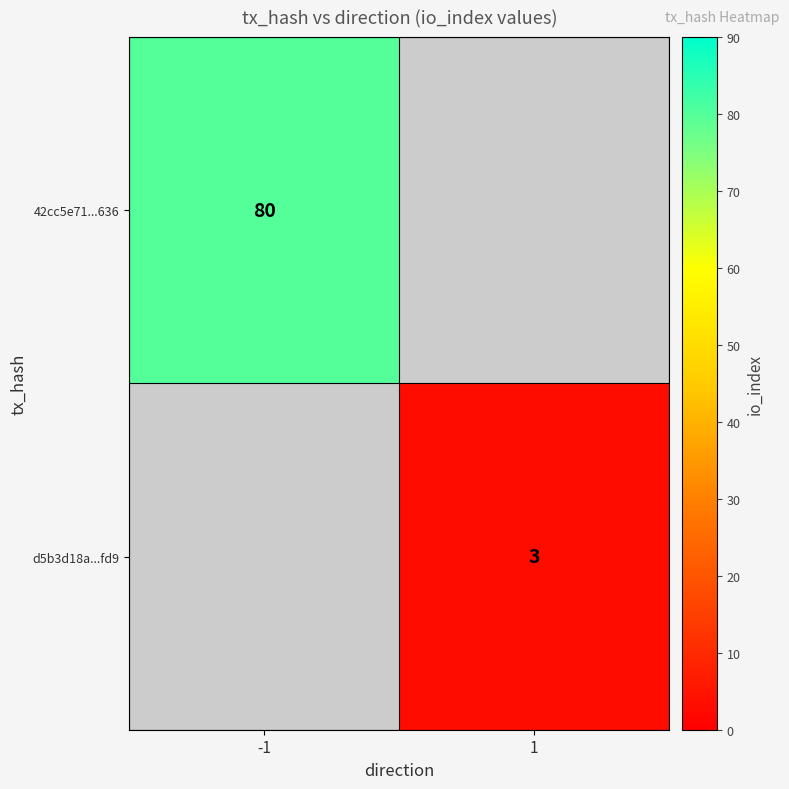

The value of 42cc5e71...636 at -1 is 80. True or false?

True